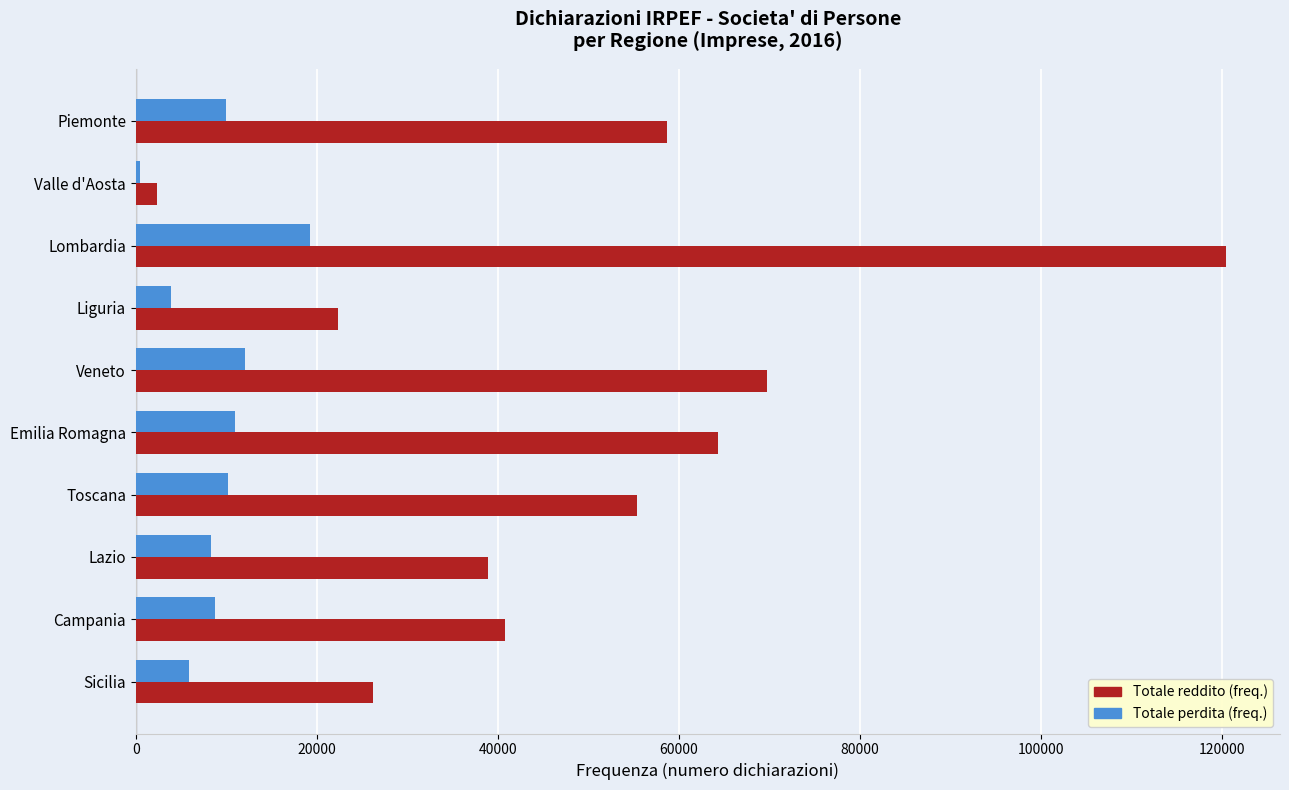

At which category does the chart reach its minimum across all series?

Valle d'Aosta